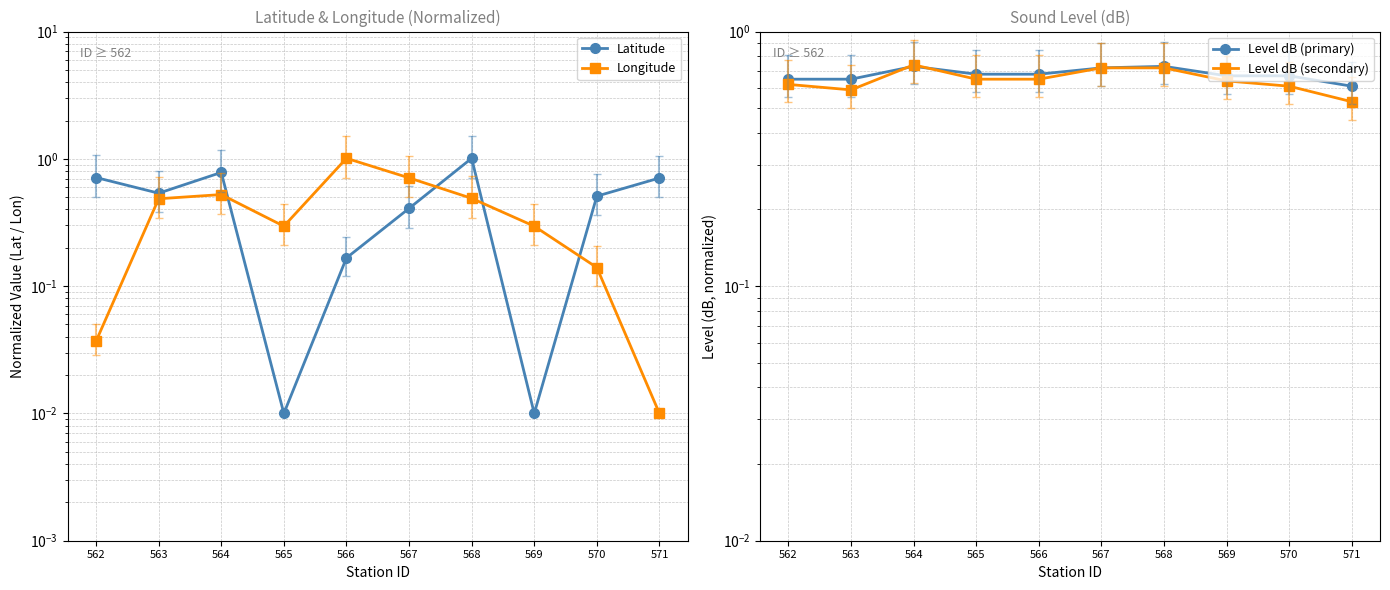

Which series has the largest total across all categories?

Level dB (primary)